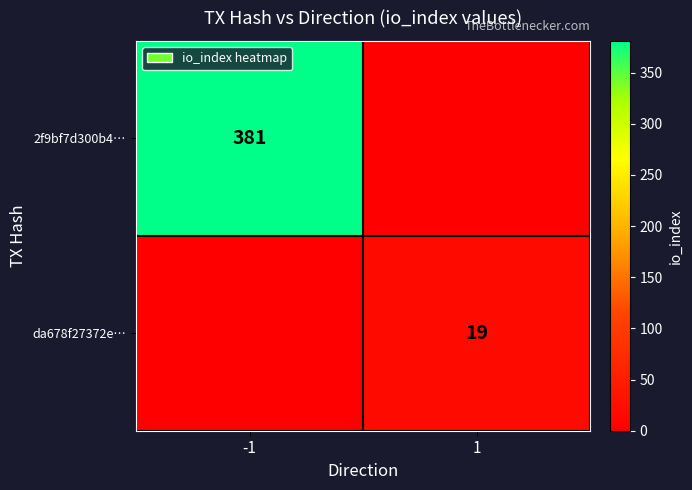

The da678f27372e… series shows 19 at 1. True or false?

True